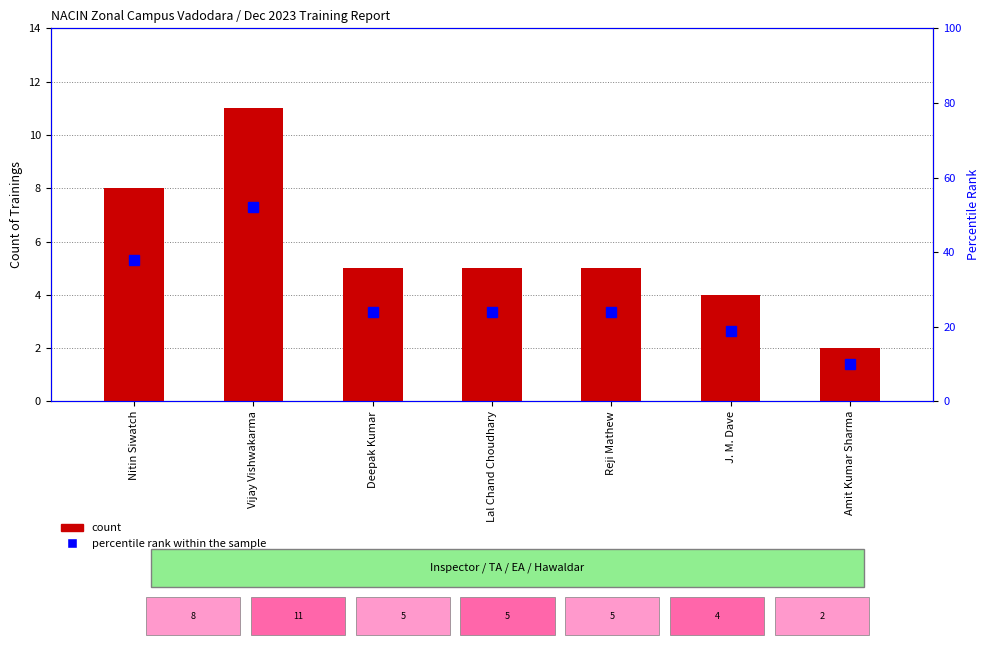

Which series has the widest spread of values?

percentile rank within the sample